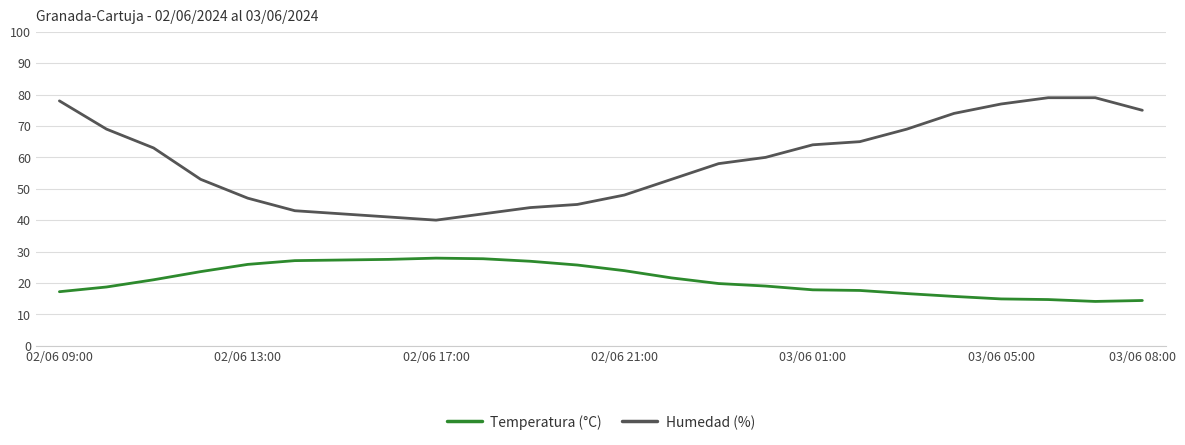

Rank the series by their average value, from lowest to highest.

Temperatura (°C), Humedad (%)